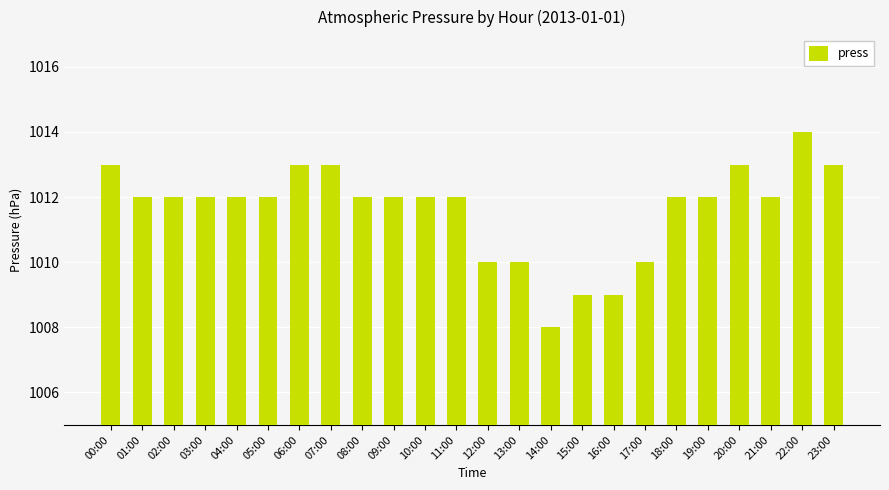

What is the maximum value shown in the chart?

1014